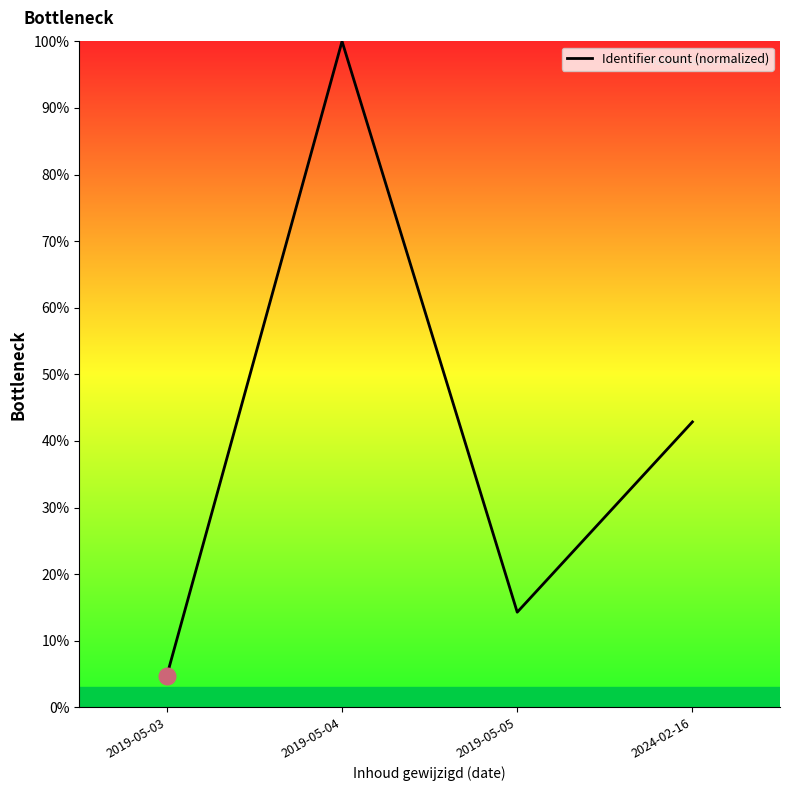

Does the chart display data point markers on the line(s)?

No